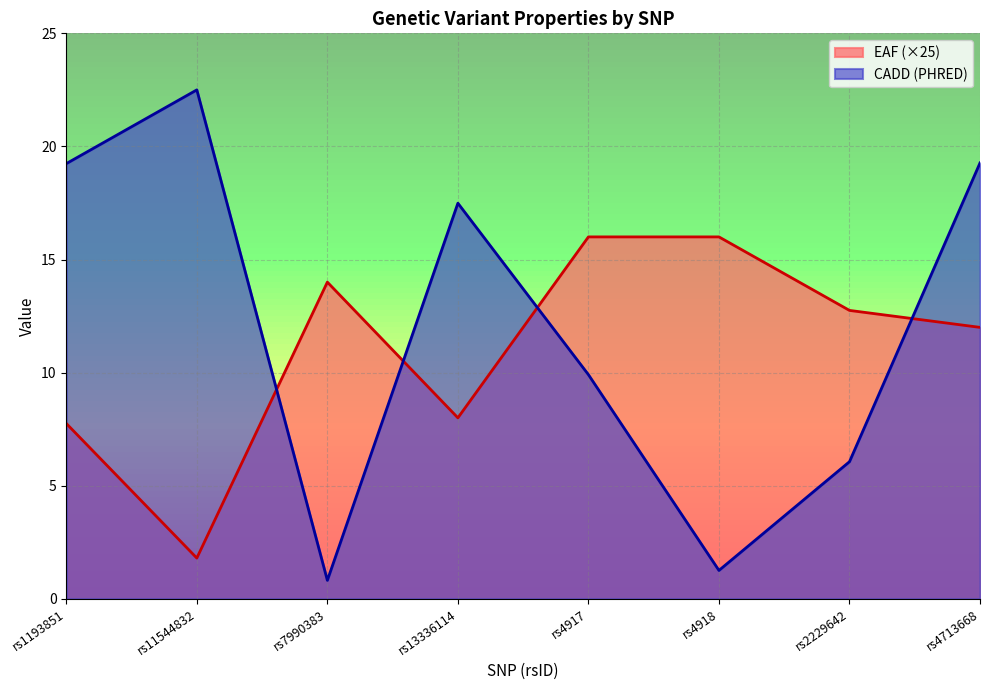

Which series ends up on top after the final intersection of CADD (PHRED) and EAF?

CADD (PHRED)